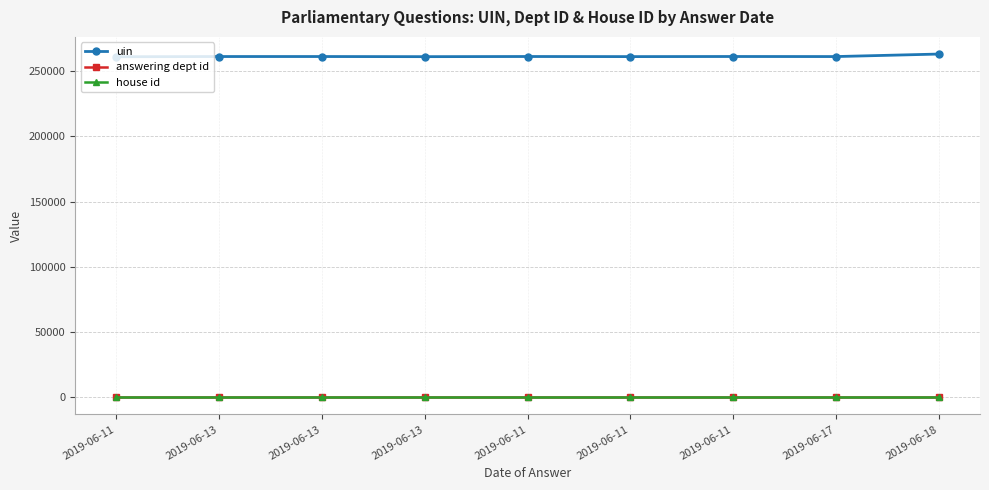

True or false: house id has a value of 1 at 2019-06-11.

True